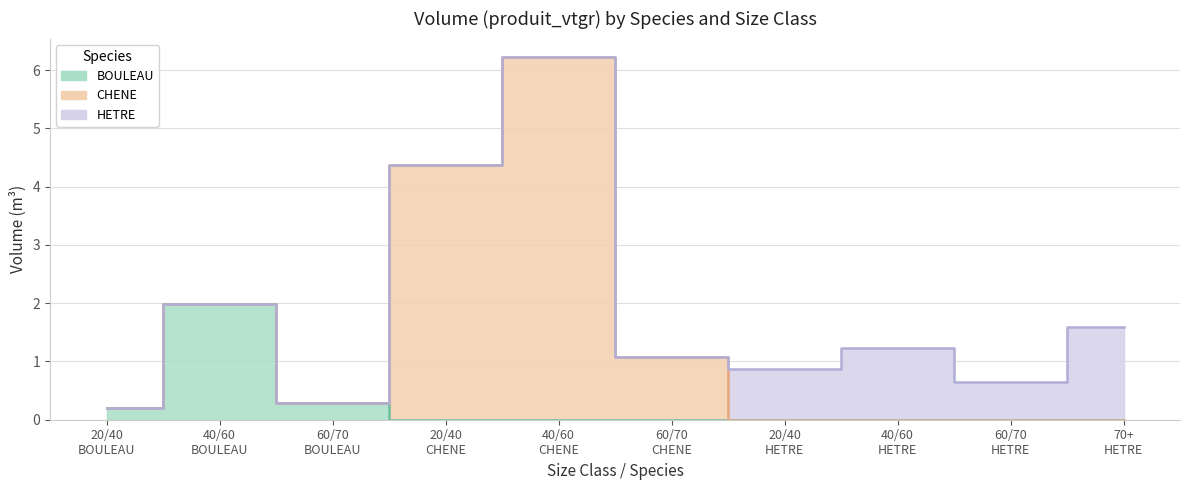

The value of HETRE at 40/60 is 1.1. True or false?

False